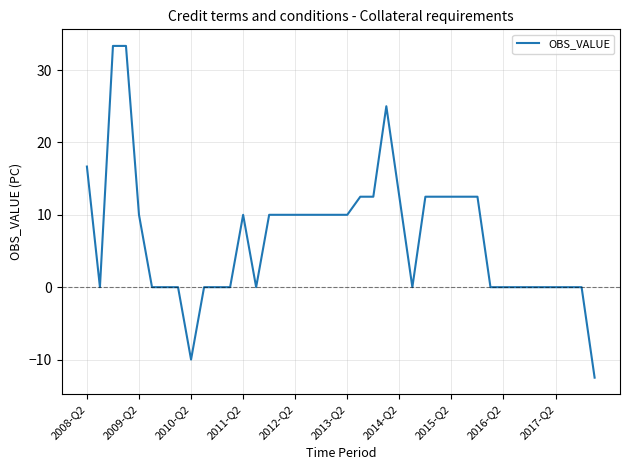

What is the maximum value shown in the chart?

33.3